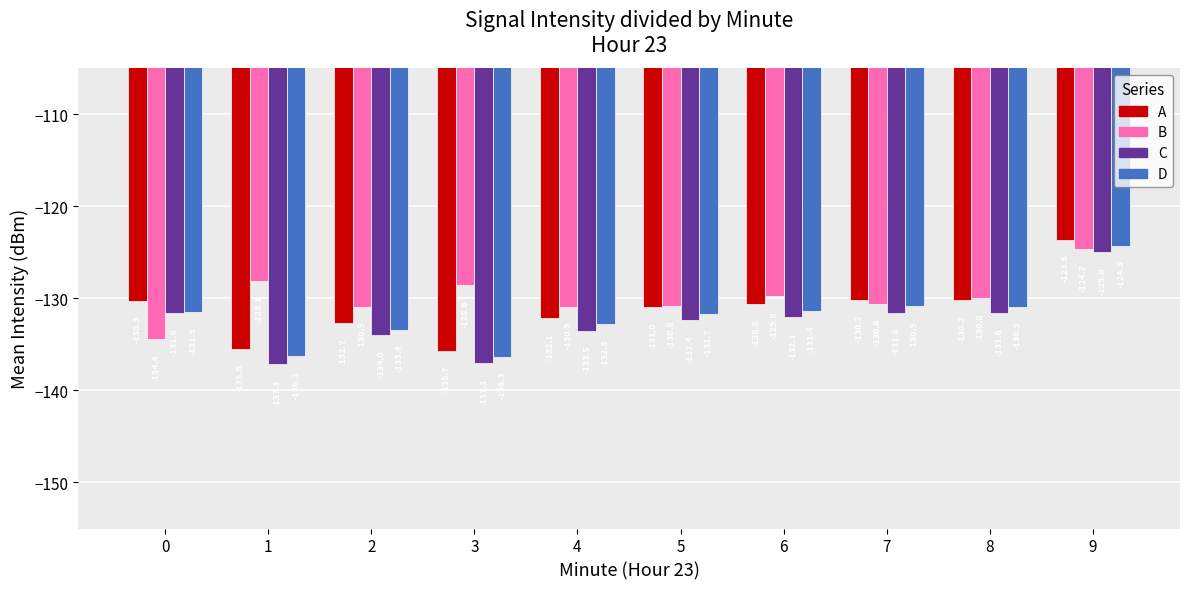

What is the difference between the highest and lowest values at 8?

1.6